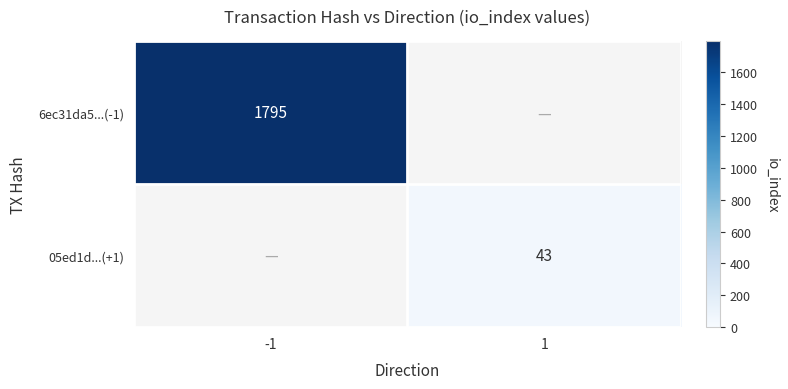

True or false: 05ed1d...(+1) has a value of 43 at 1.

True